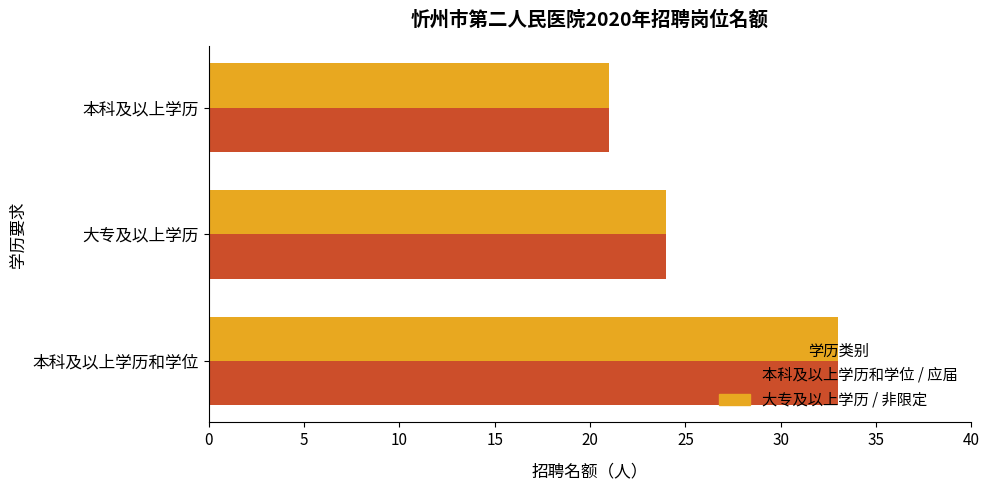

What is the smallest value displayed?

21